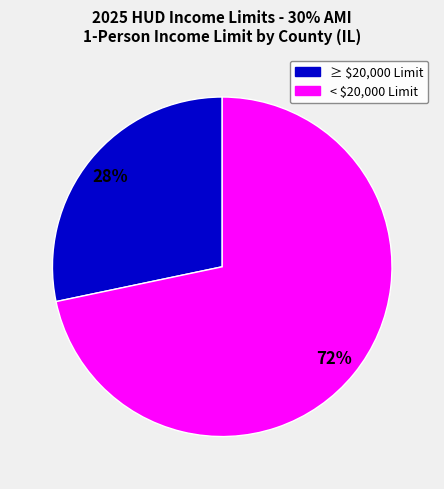

Does any single category account for the majority?

Yes